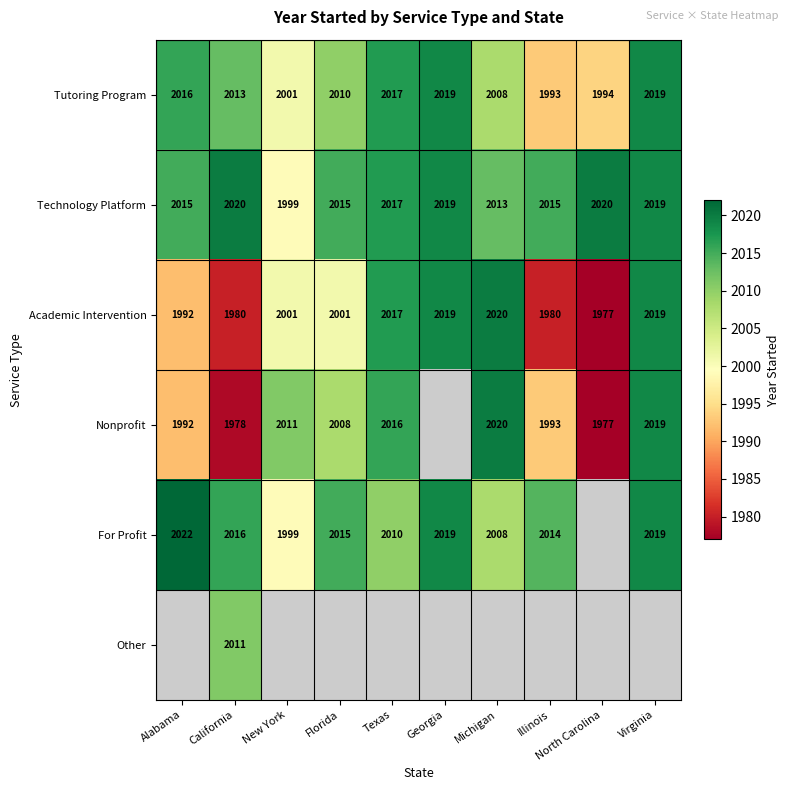

Is it true that Tutoring Program equals 3322.5 at Virginia?

False